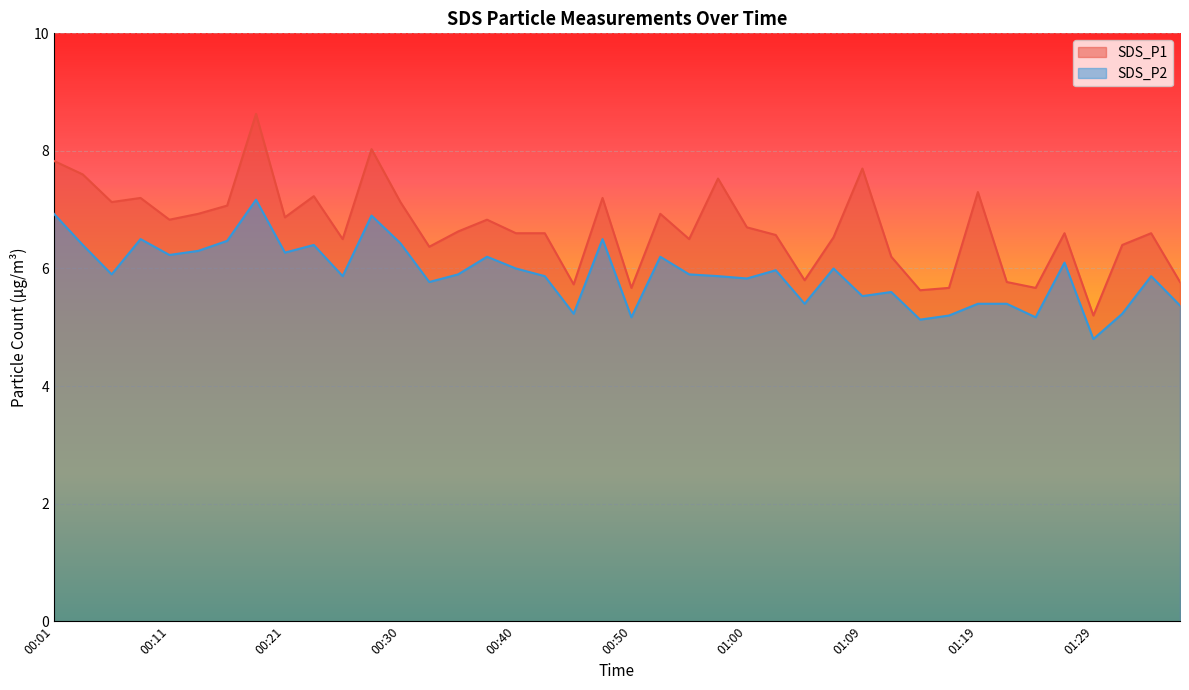

True or false: SDS_P1 and SDS_P2 intersect in this chart.

False